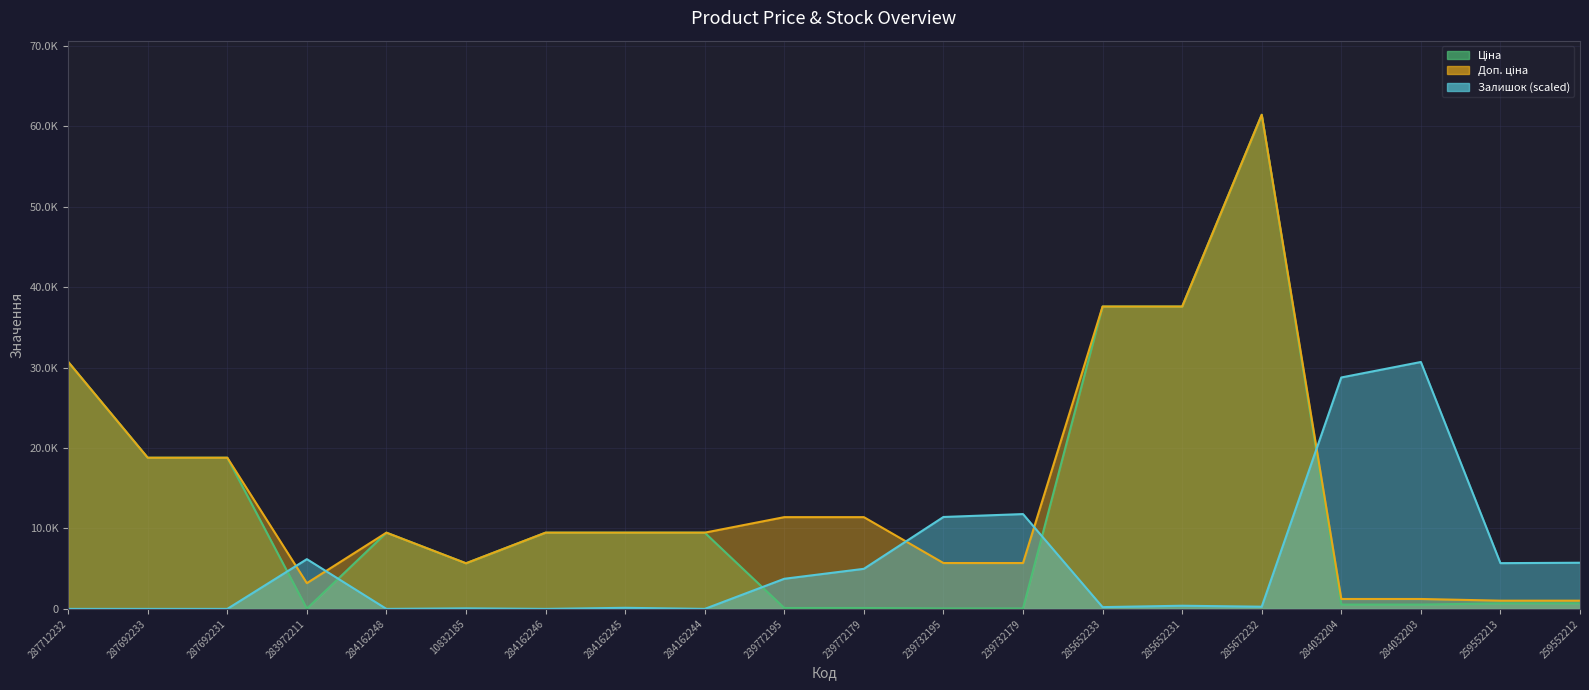

What is the spread (max minus min) of values at 284032203?

30160.9